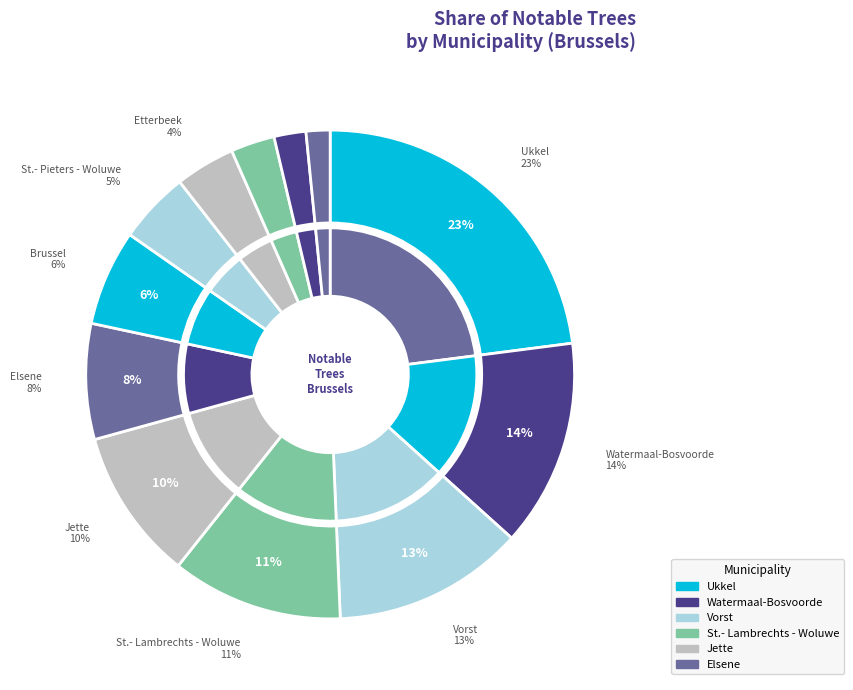

How many segments does this pie chart have?

12